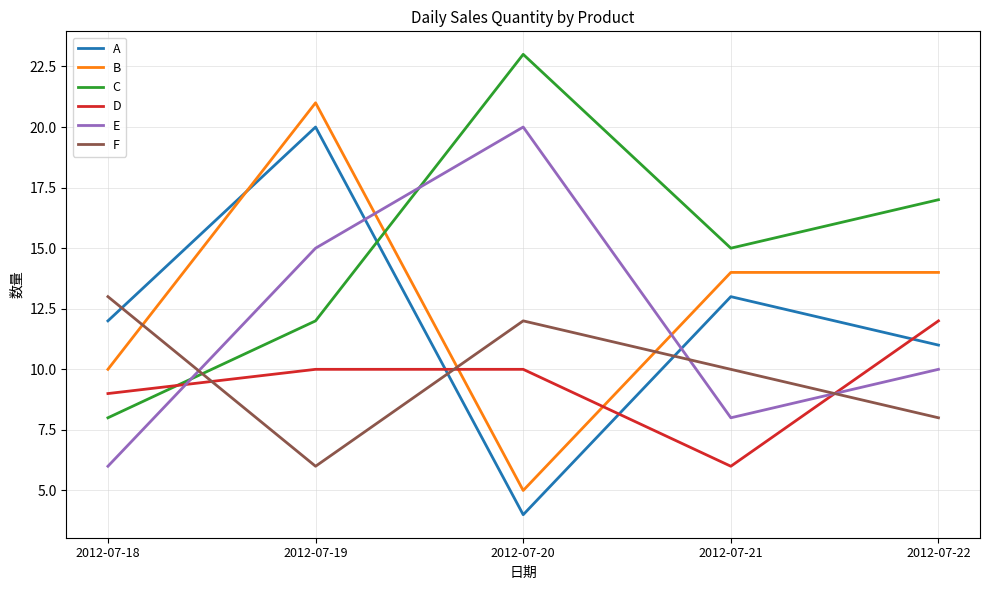

Between which two adjacent categories do B and F first intersect?

2012-07-18 and 2012-07-19